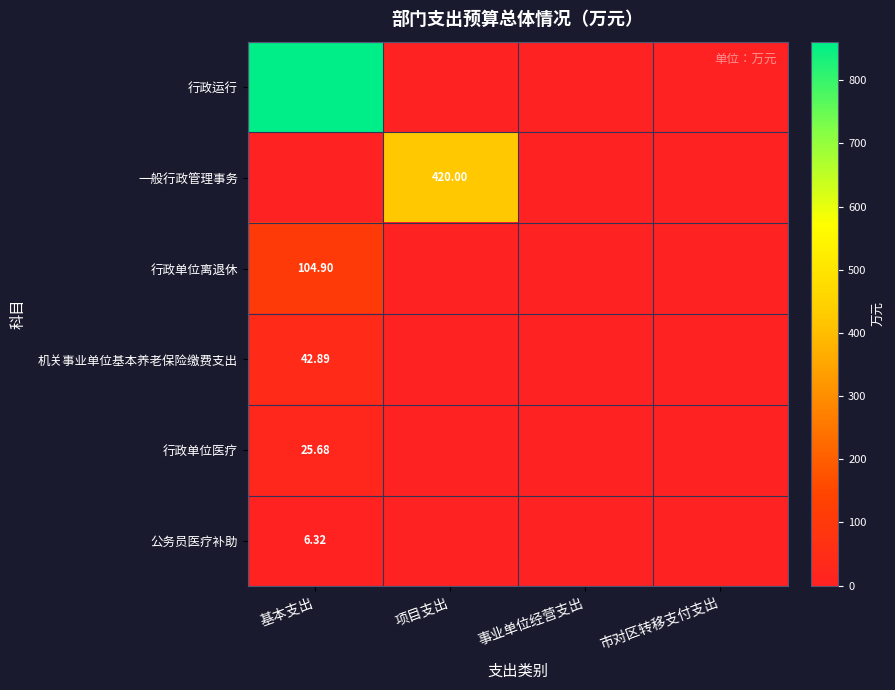

True or false: 机关事业单位基本养老保险缴费支出 has a value of 42.9 at 基本支出.

True